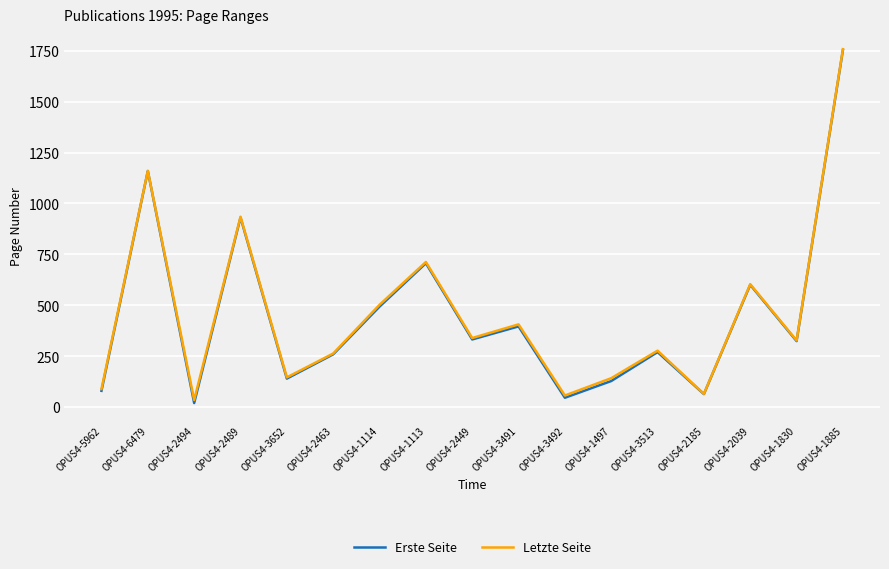

Which series changed the most between OPUS4-3492 and OPUS4-2039?

Erste Seite